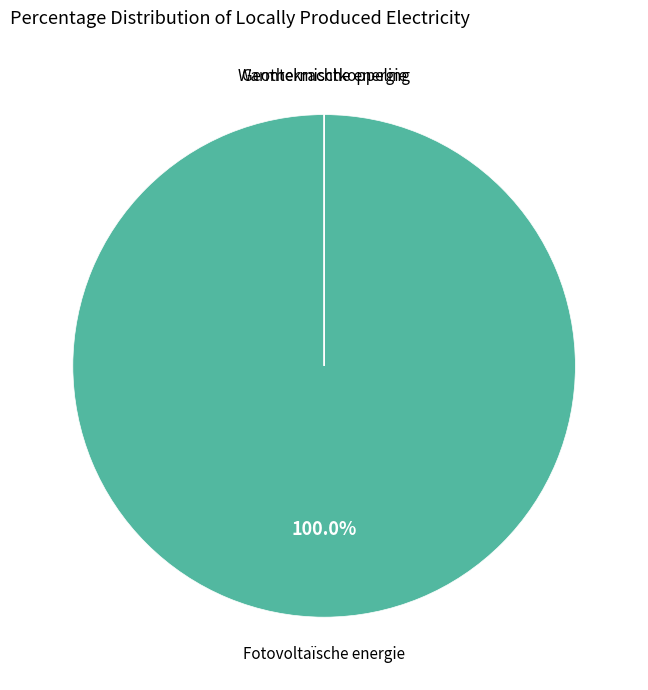

Is there any slice that represents more than half of the pie?

Yes